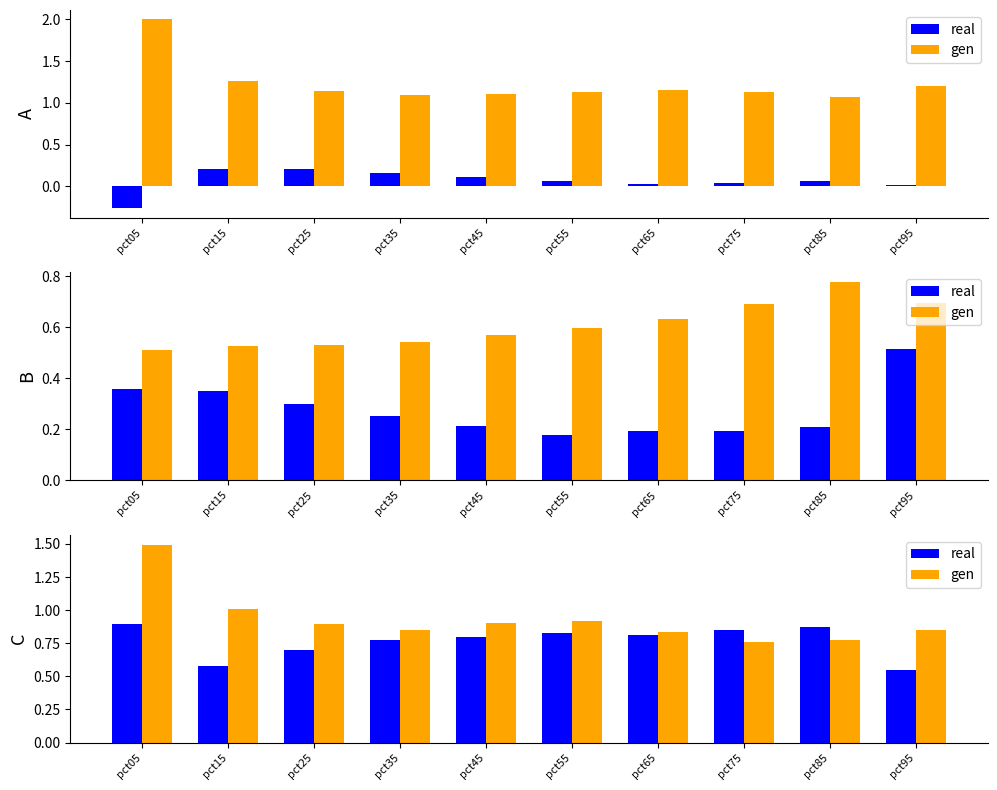

What are all the series names shown in the legend?

real, gen